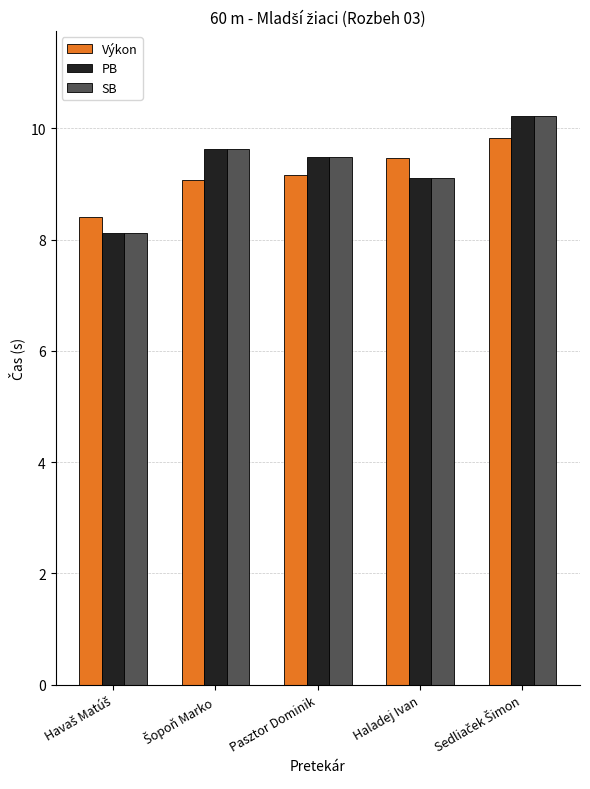

The value of Výkon at Haladej Ivan is 9.5. True or false?

True